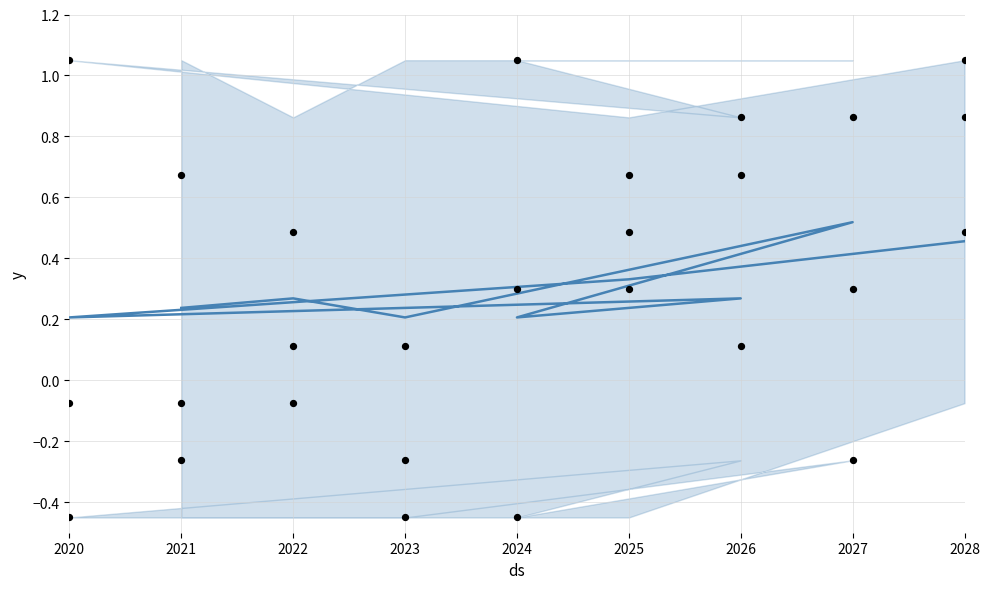

At which category is the sum across all series the highest?

2028